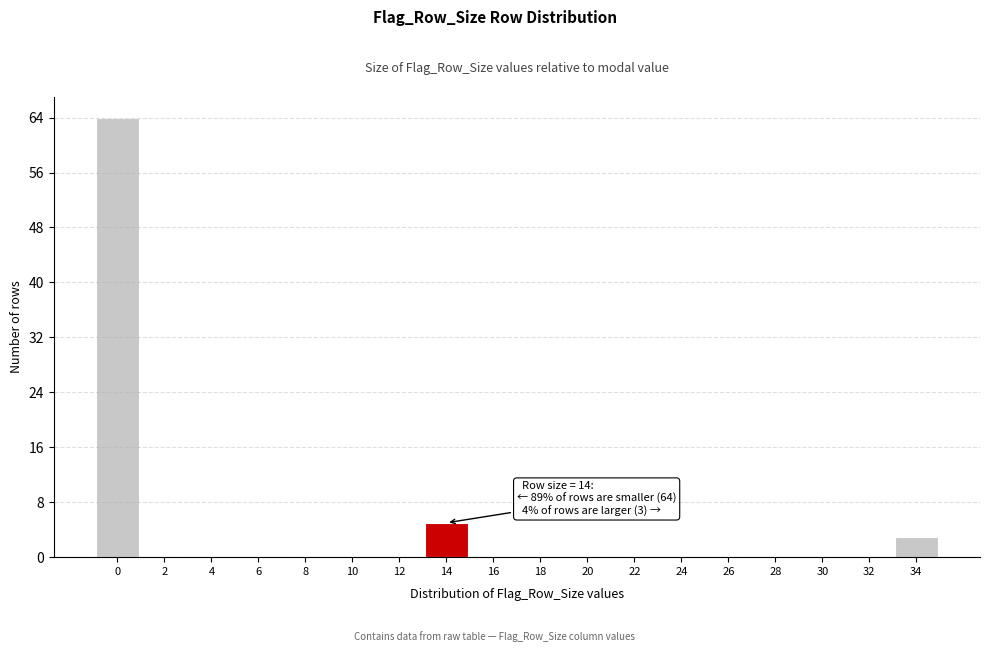

Reading right to left, list all the values displayed in this chart.

34=3	32=0	30=0	28=0	26=0	24=0	22=0	20=0	18=0	16=0	14=5	12=0	10=0	8=0	6=0	4=0	2=0	0=64